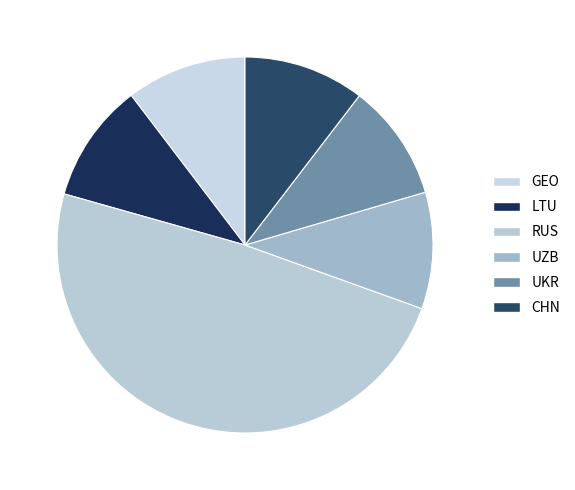

How many slices are in this pie chart?

6